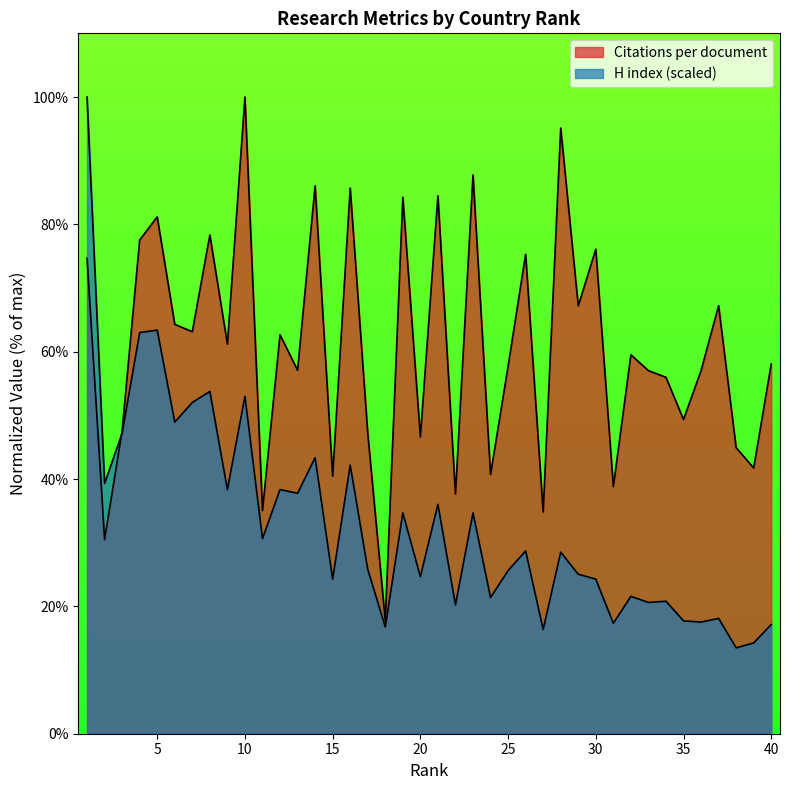

What is the value of the Citations per document point at the 10th from the left?

100.0